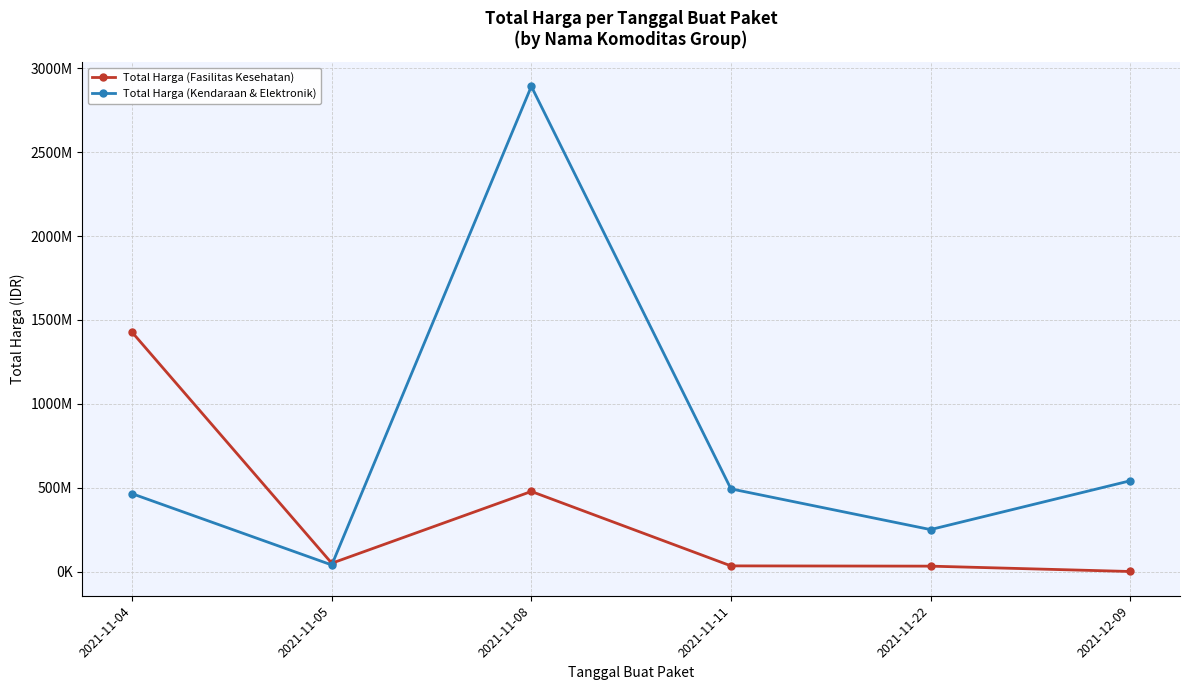

How many intersections are there between Total Harga (Kendaraan & Elektronik) and Total Harga (Fasilitas Kesehatan)?

1